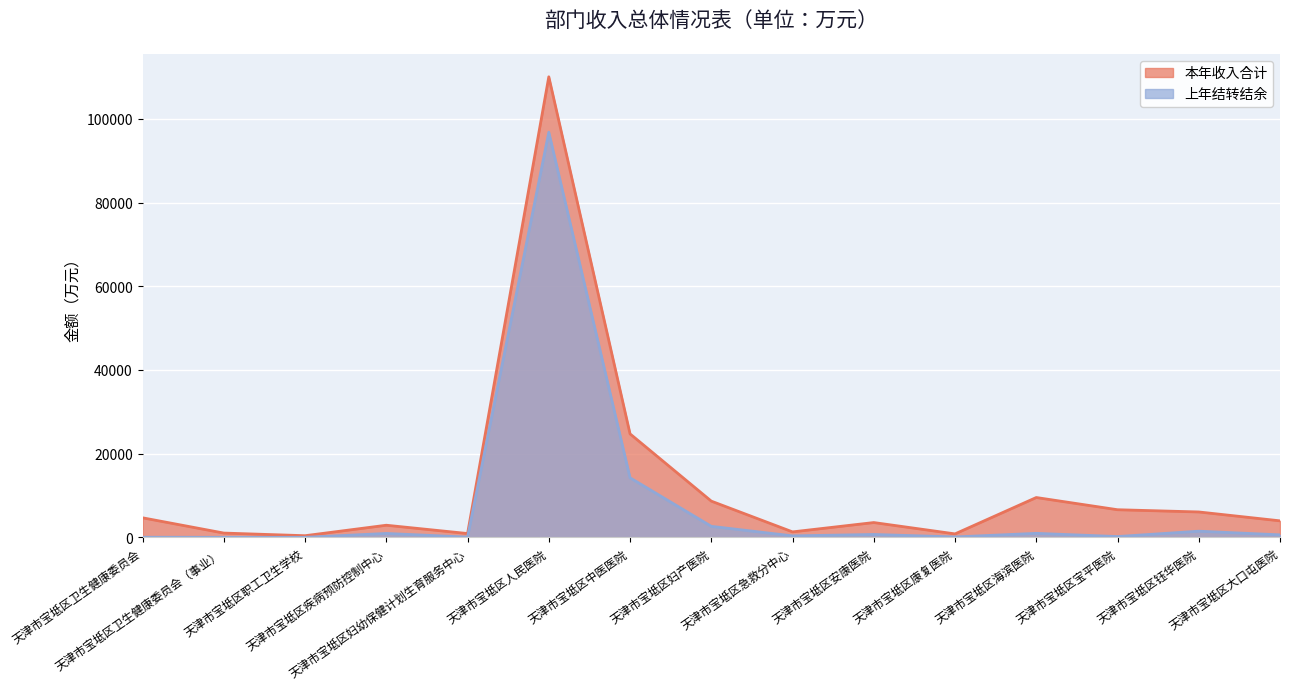

Which series has the largest total across all categories?

本年收入合计